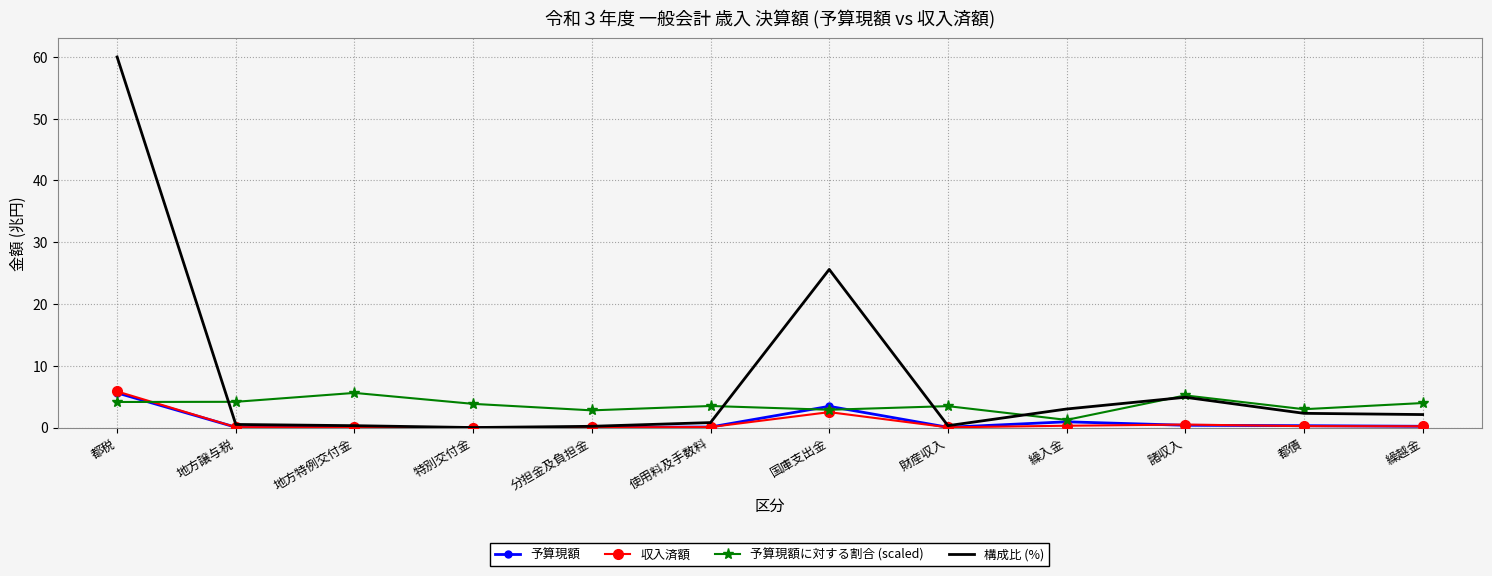

In 予算現額に対する割合 (scaled), how many points are higher than both neighbors (excluding endpoints)?

4